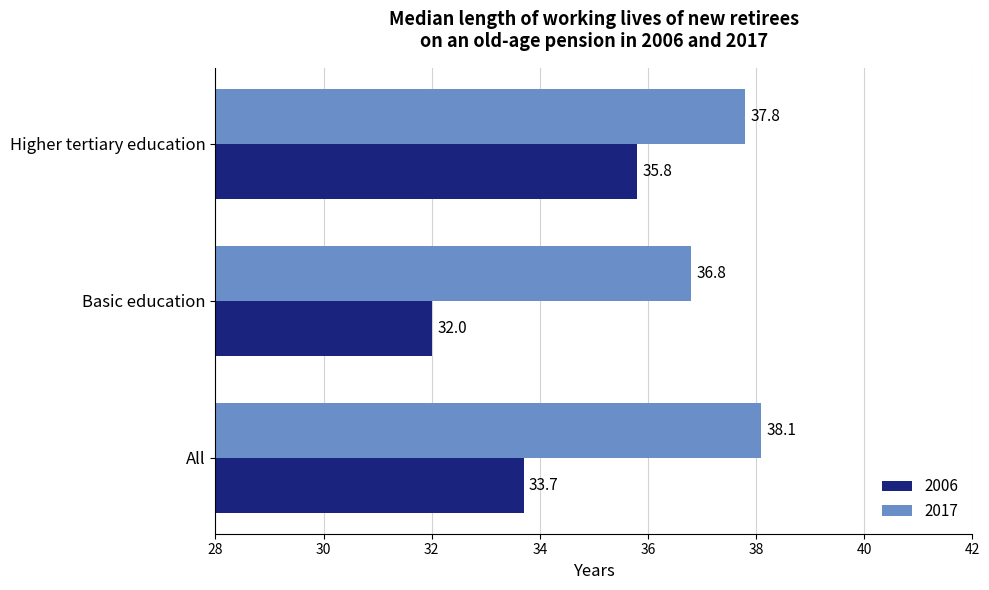

List the labels in order of 2006 value, smallest first.

Basic education, All, Higher tertiary education